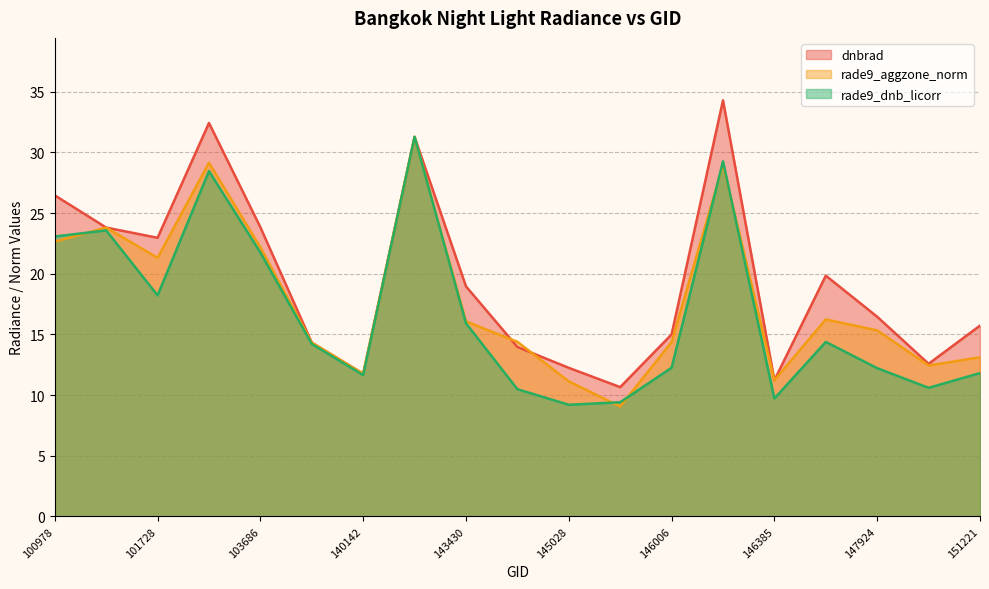

At which category does the chart reach its minimum across all series?

145229